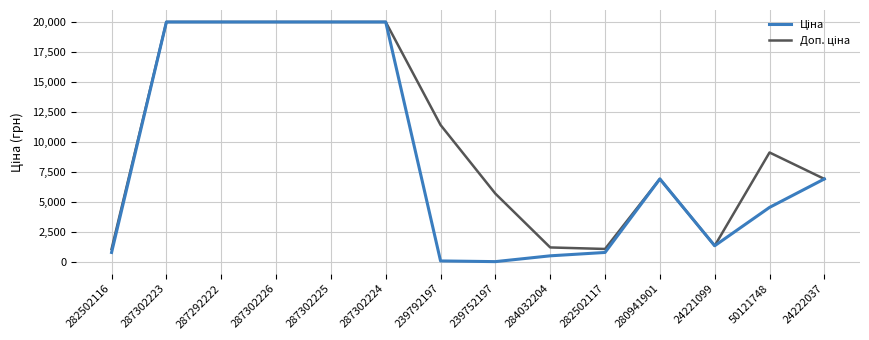

What is the total value across all series at 284032204?

1774.4